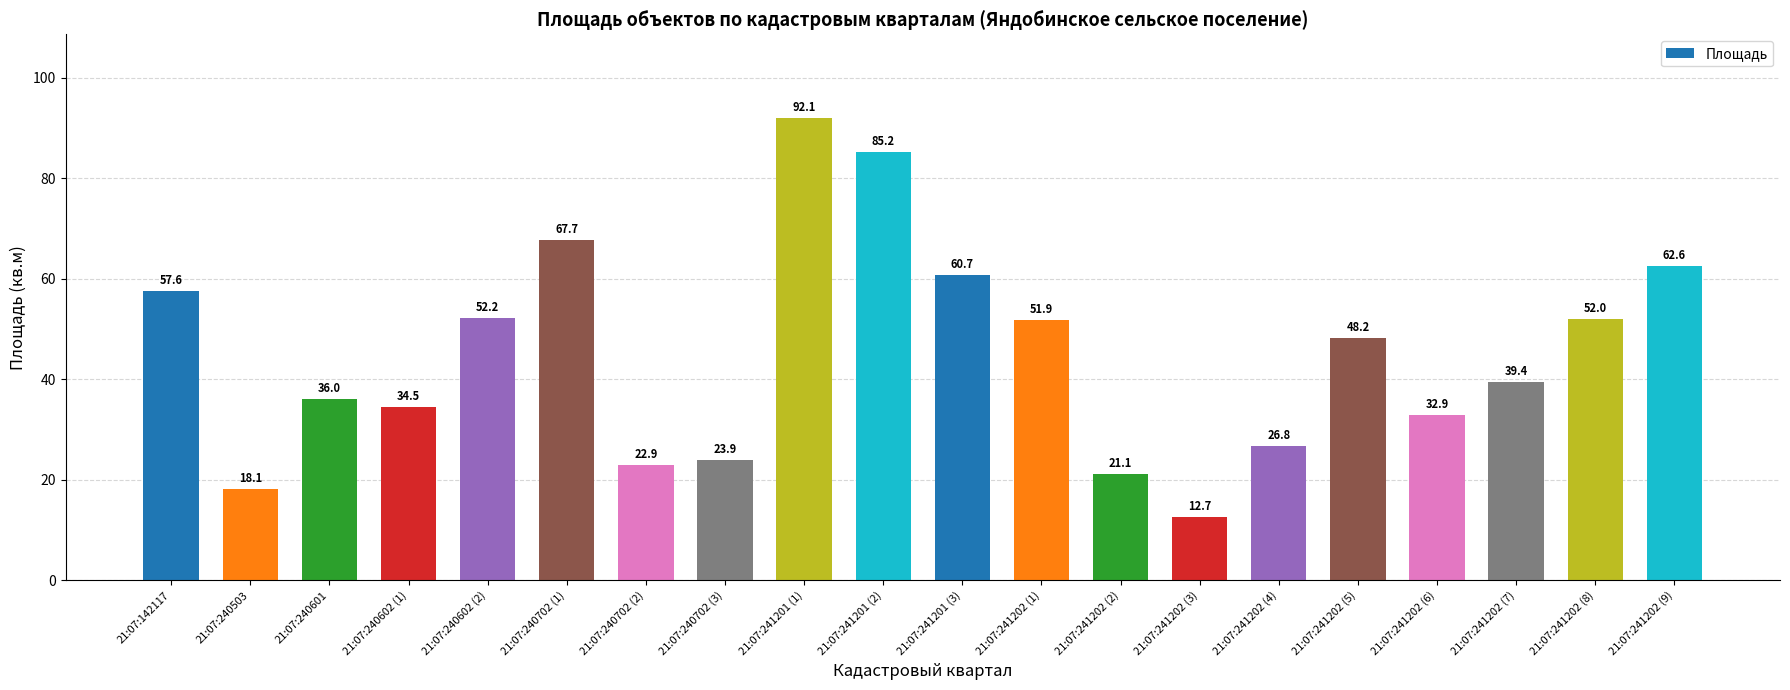

What is the difference between the maximum and minimum values?

79.4